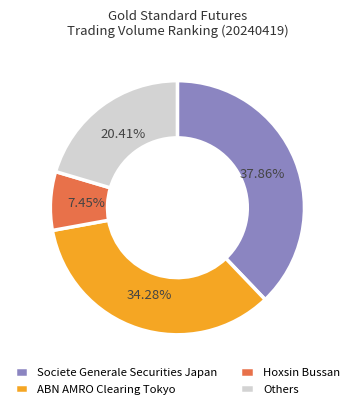

To the nearest percent, what portion does ABN AMRO Clearing Tokyo represent?

34%